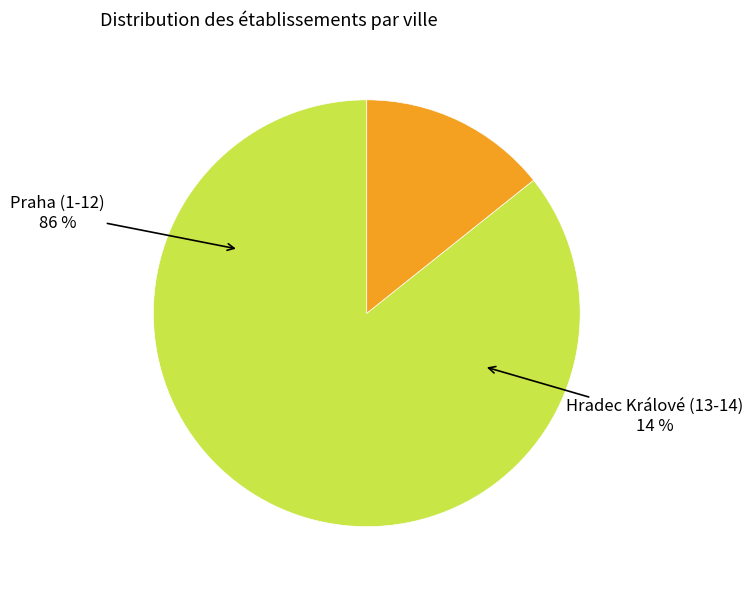

How many slices are in this pie chart?

2